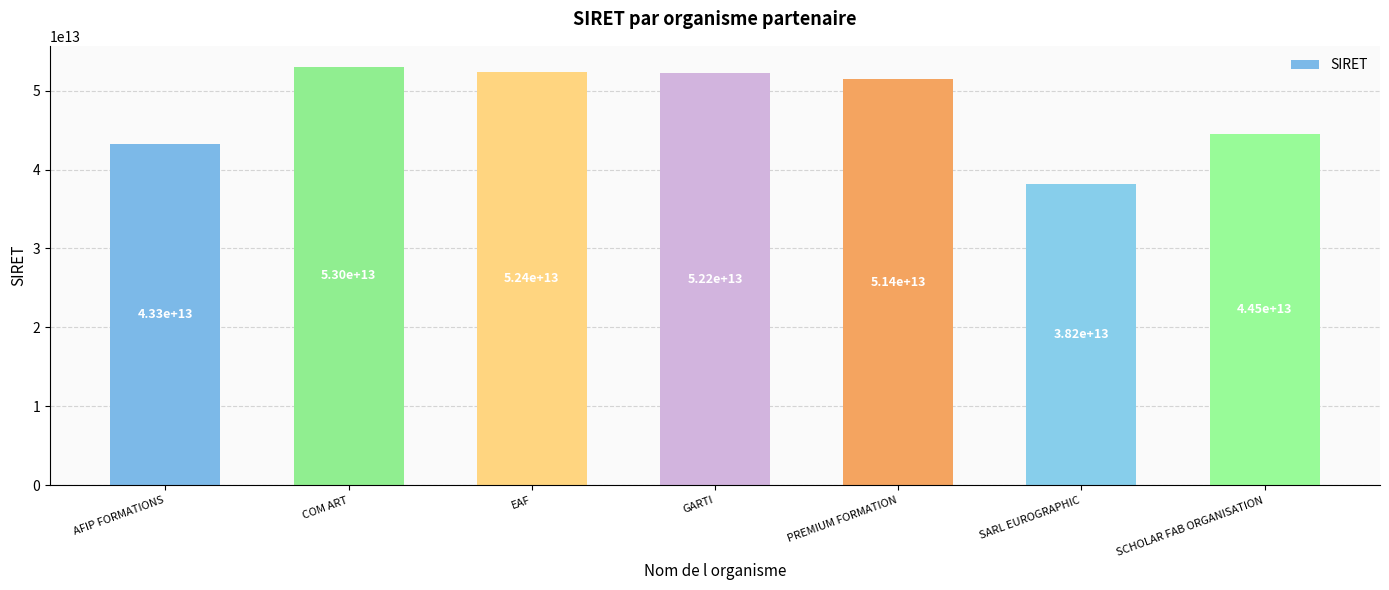

What is the label of the 7th bar from the left?

SCHOLAR FAB ORGANISATION